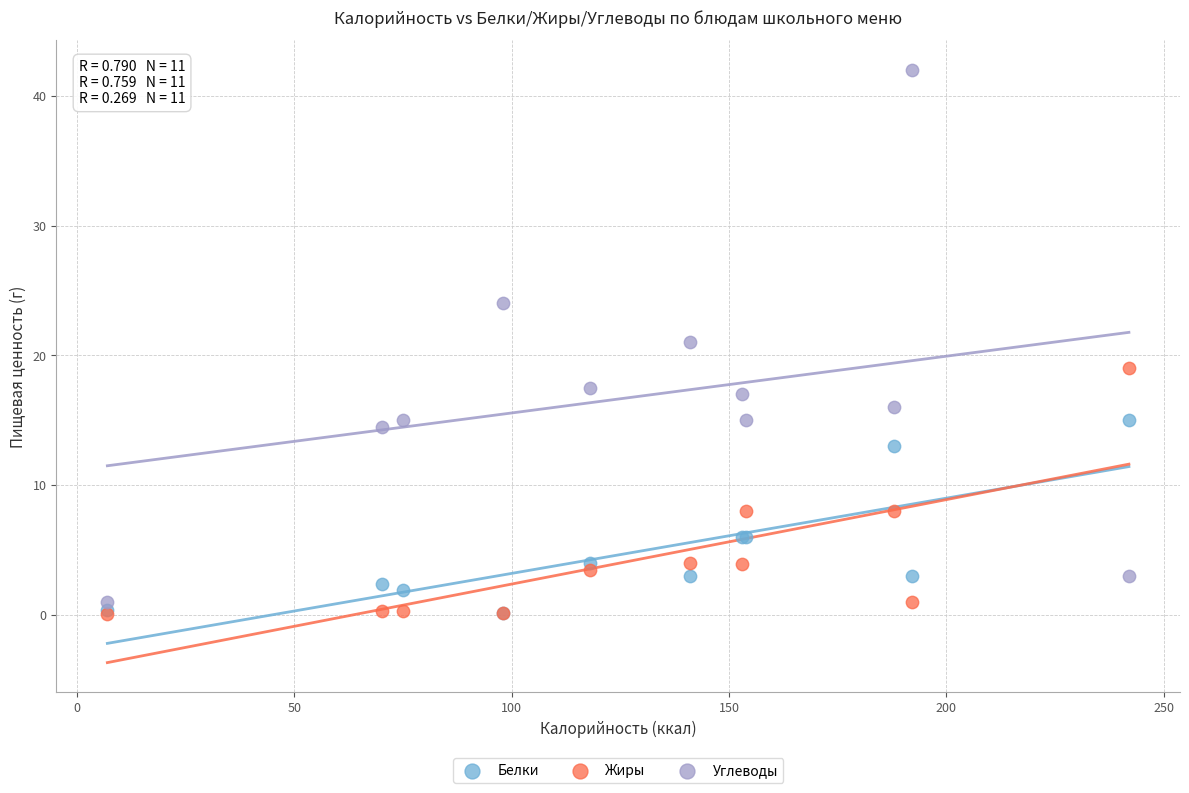

Which series has the largest Y range (max minus min)?

Углеводы